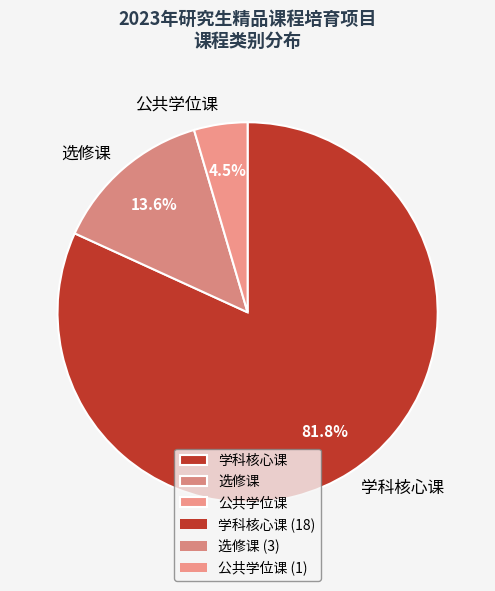

Which slice is the smallest?

公共学位课